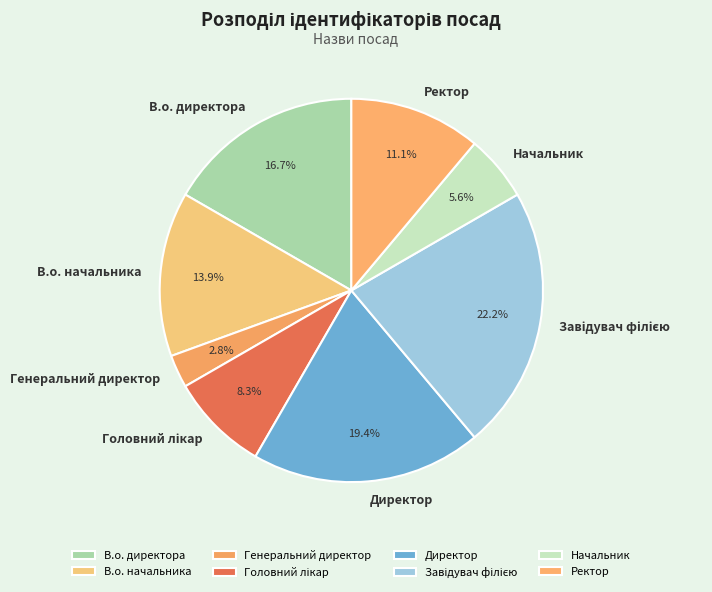

Is the sum of Начальник and Директор greater than half?

No